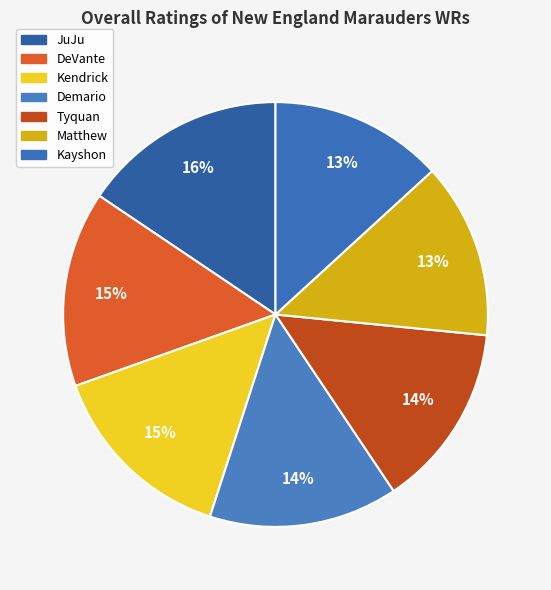

Is there any slice that represents more than half of the pie?

No